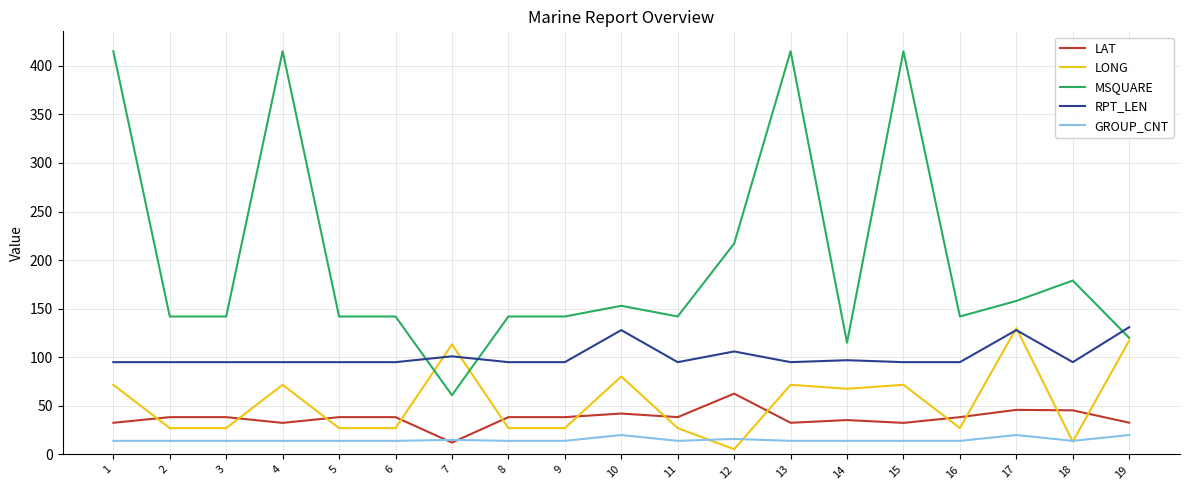

At 13, list the series in order from smallest to largest.

GROUP_CNT, LAT, LONG, RPT_LEN, MSQUARE